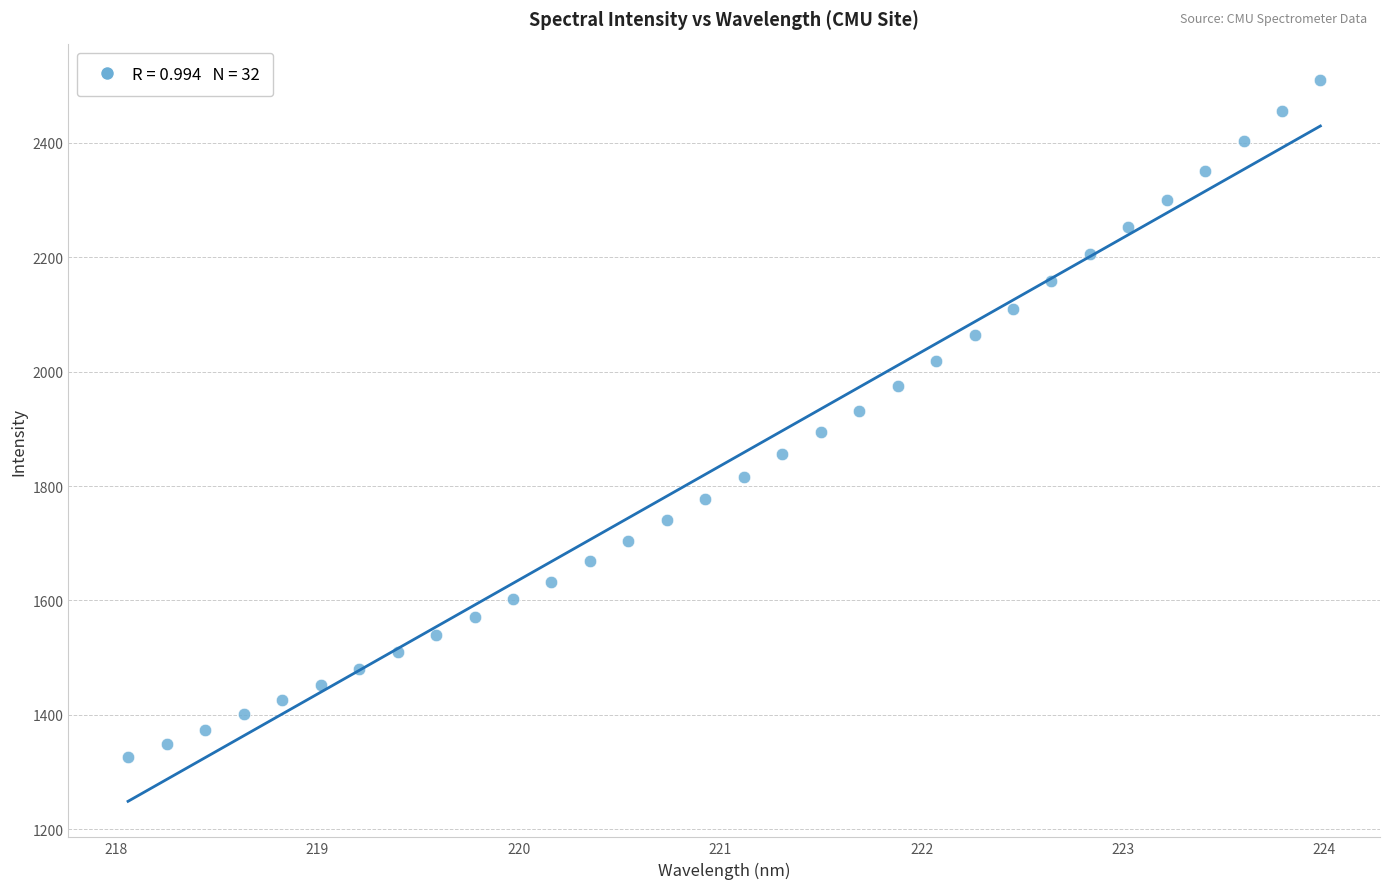

What is the range of Y values (max minus min)?

1182.4